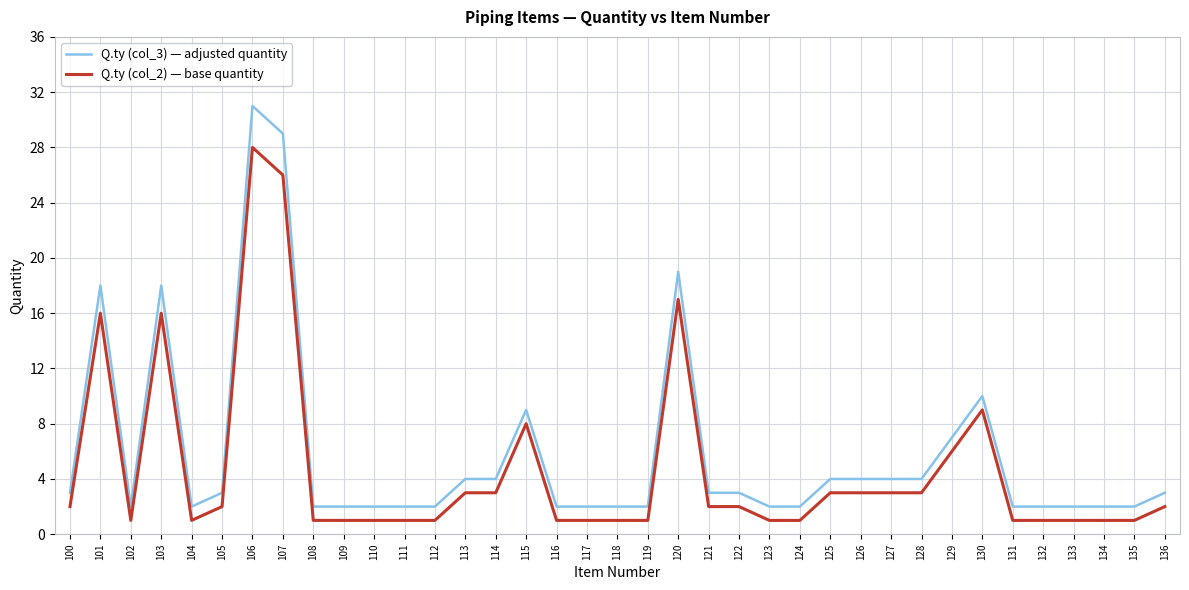

Rank the series by their maximum value, from lowest to highest.

Q.ty (col_2) — base quantity, Q.ty (col_3) — adjusted quantity